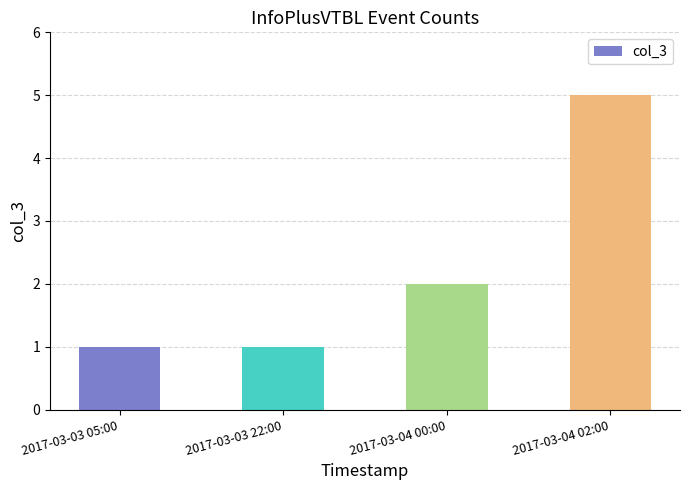

Does the chart contain any negative values?

No